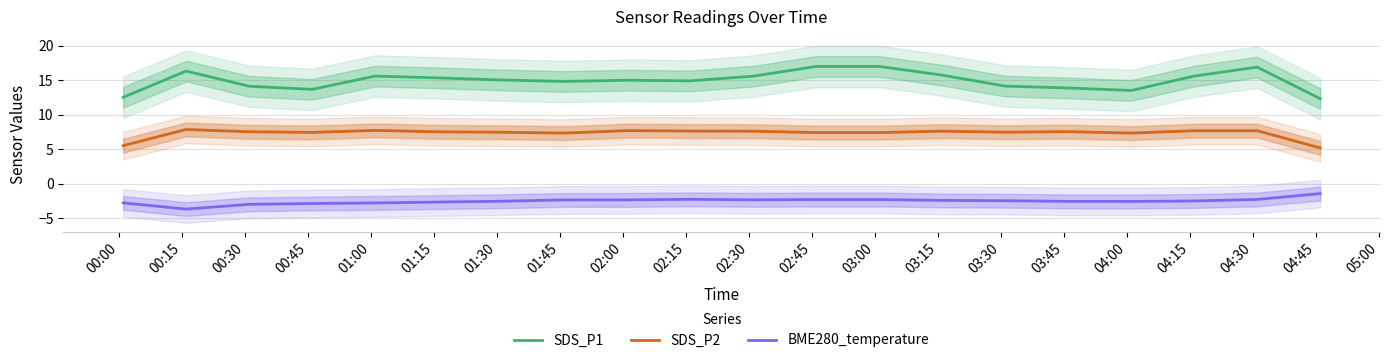

True or false: BME280_temperature and SDS_P2 cross at least once.

False